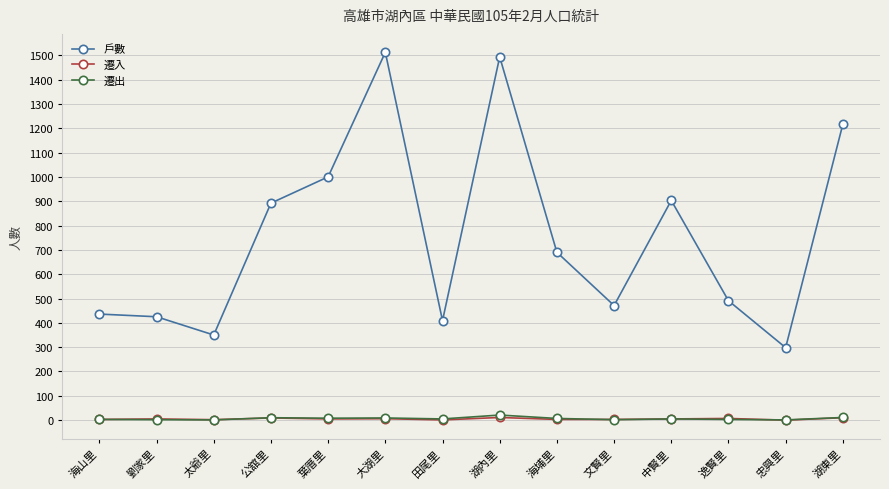

Does the chart have visible grid lines?

Yes